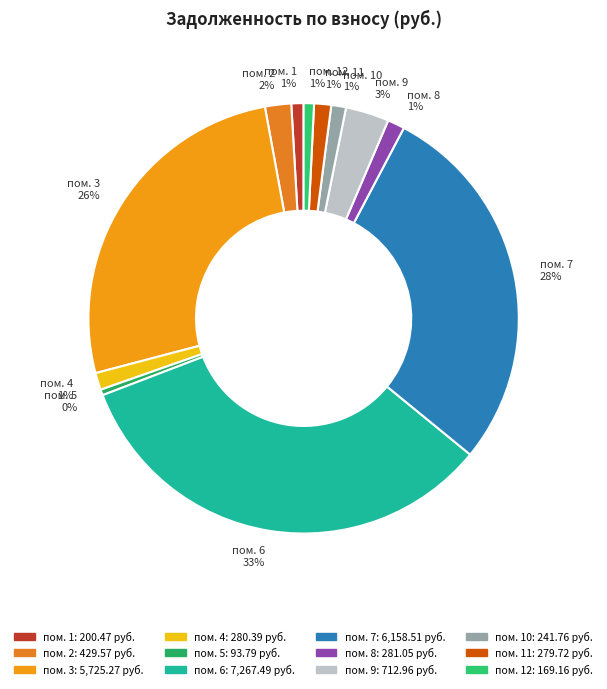

Combined, do пом. 3 and пом. 5 account for over 50%?

No